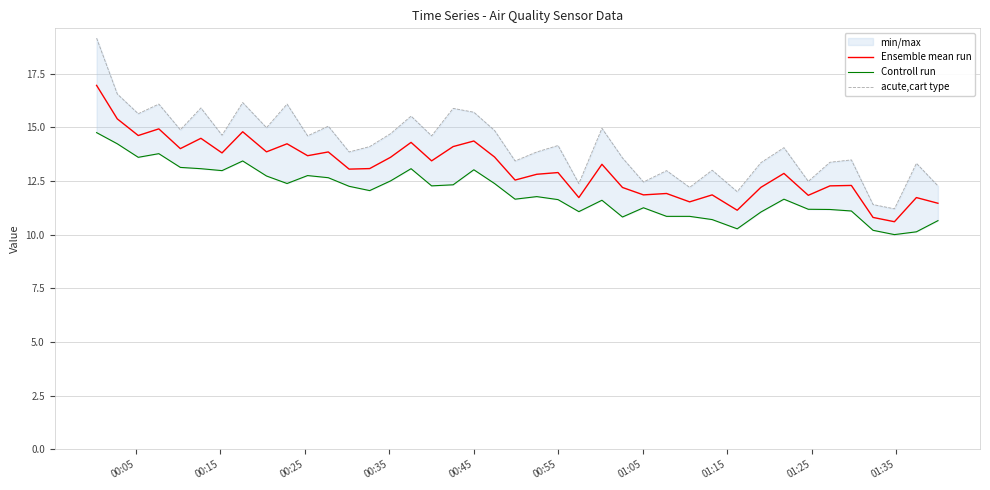

What is the minimum value for Ensemble mean run?

10.6